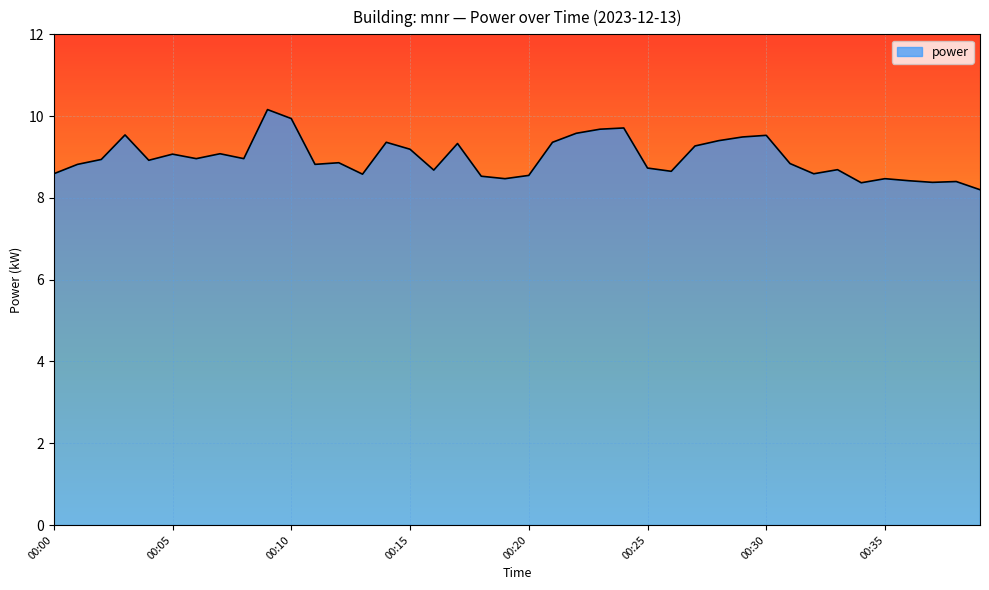

What is the minimum value shown in the chart?

8.2